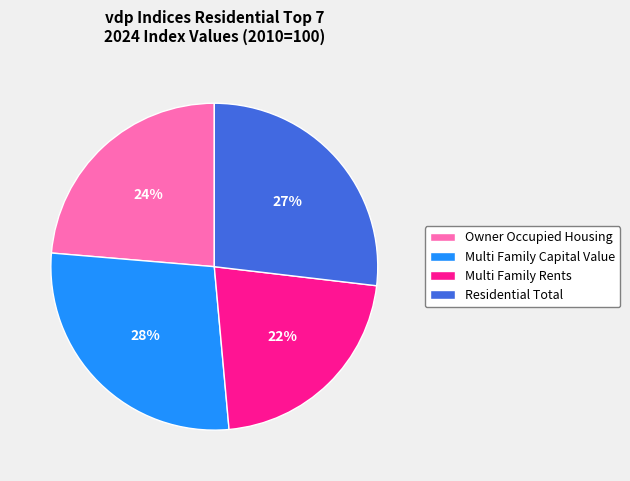

Count the number of slices in the pie.

4